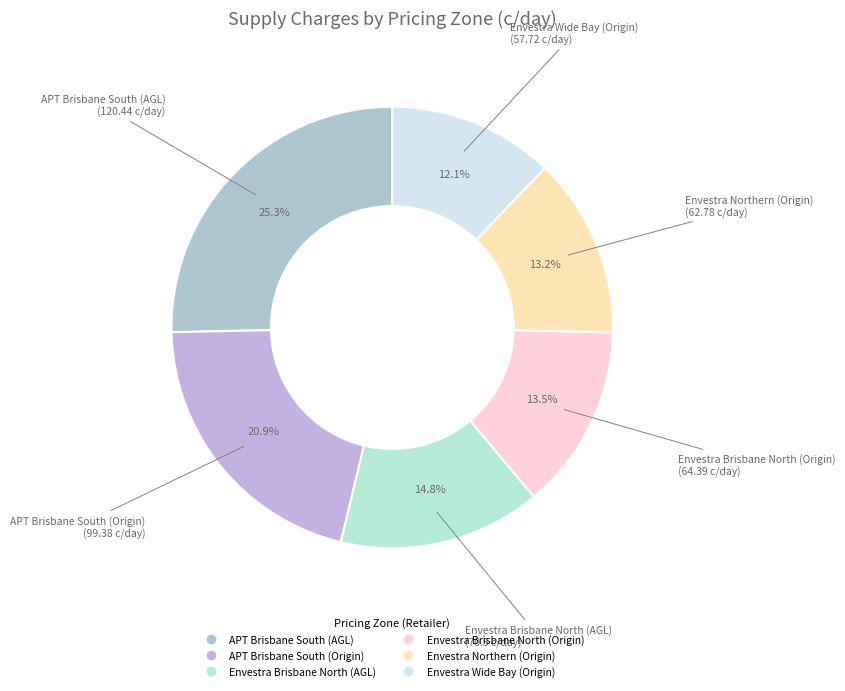

What percentage is the APT Brisbane South (AGL) slice, to the nearest percent?

25%